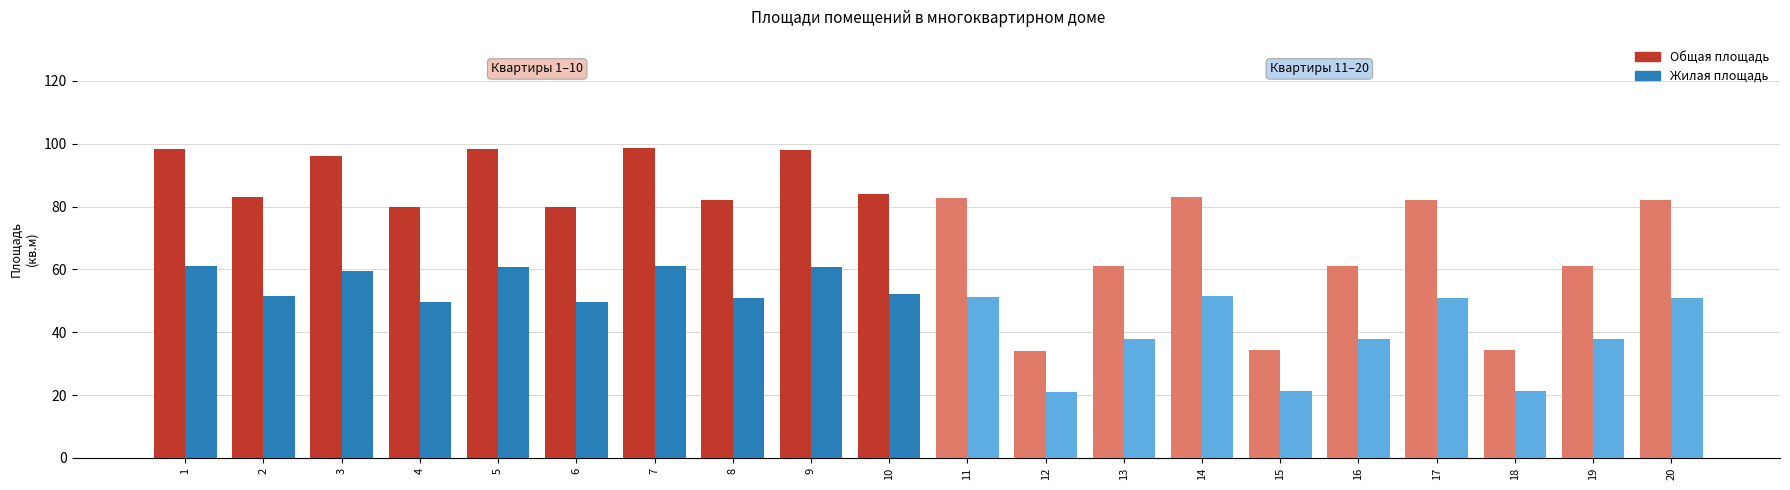

What is the greatest value displayed?

98.6